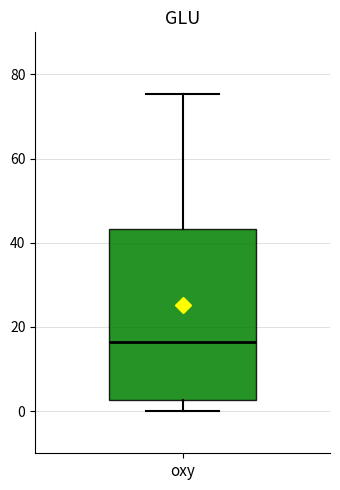

Read this box plot against the y-axis: the position of the median line, the range covered by the box, and the ends of both whiskers. The values are not printed on the chart, so give them approximately, as read against the axis.

median 16, box 2 to 44, whiskers 0 to 76